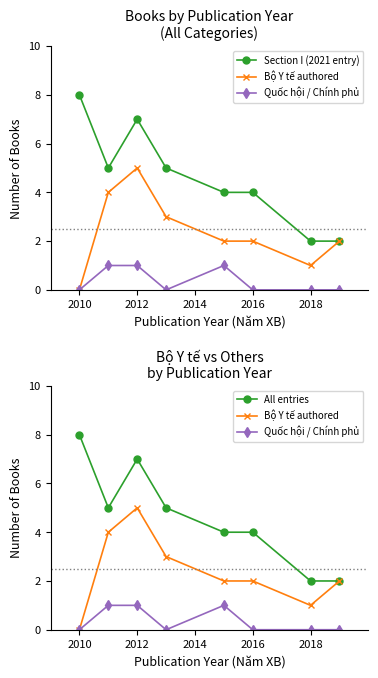

List the series in order of their peak value, lowest first.

Quốc hội / Chính phủ, Bộ Y tế authored, Section I (2021 entry), All entries